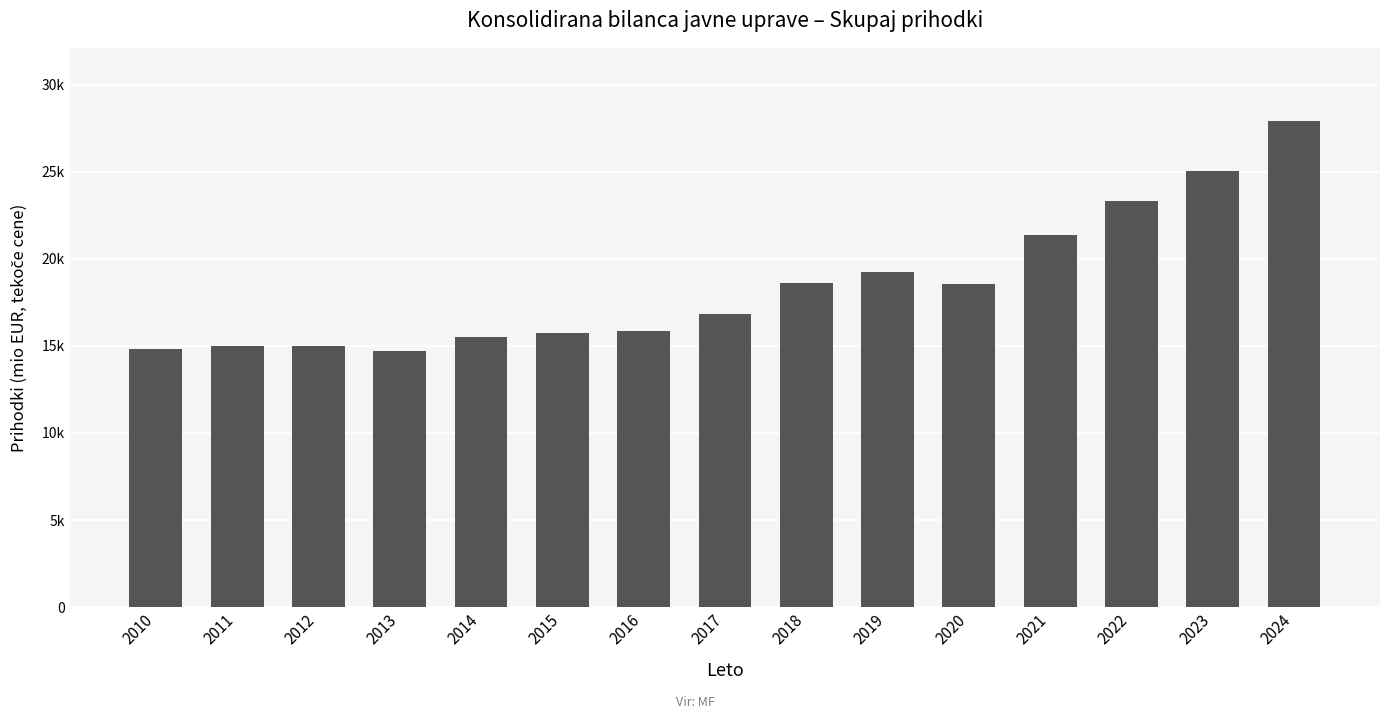

What is the sum of all values?

277359.1